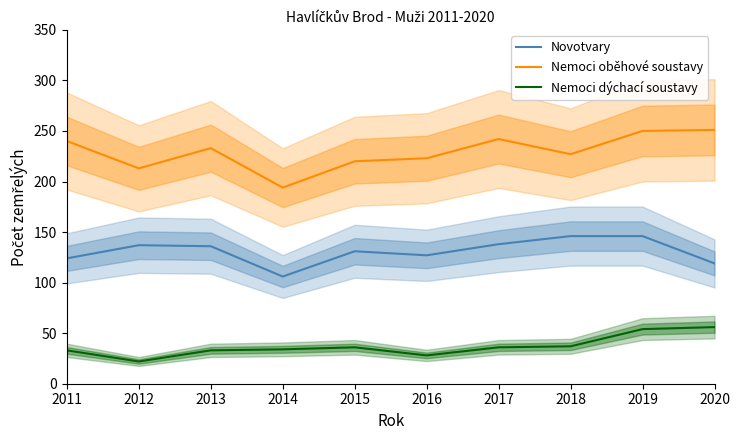

Which series changed the most between 2015 and 2018?

Novotvary